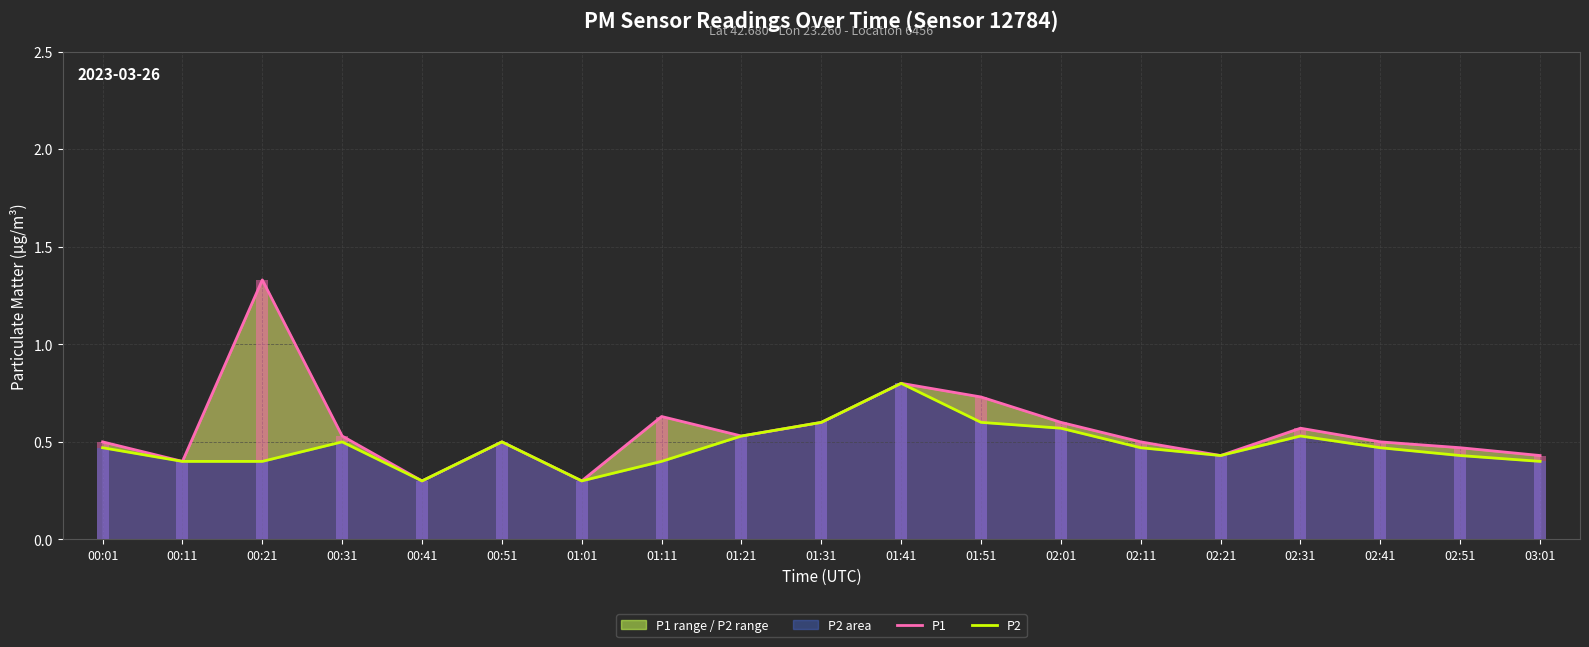

What is the average value of the P2 series?

0.5